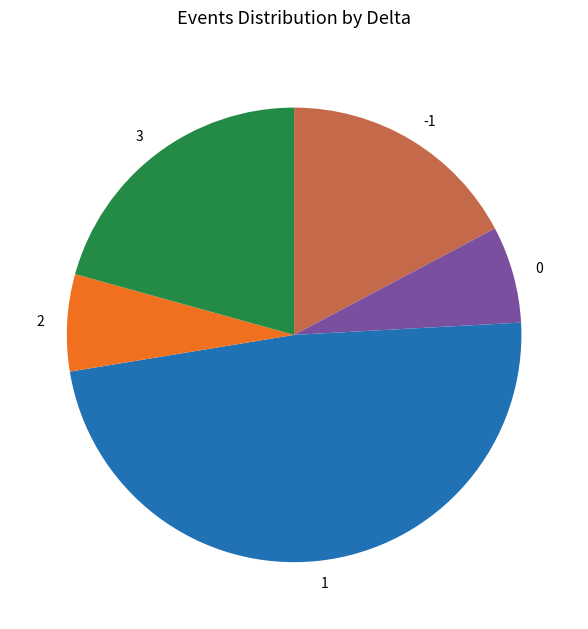

Is it true that 3 is 35% of the pie?

False